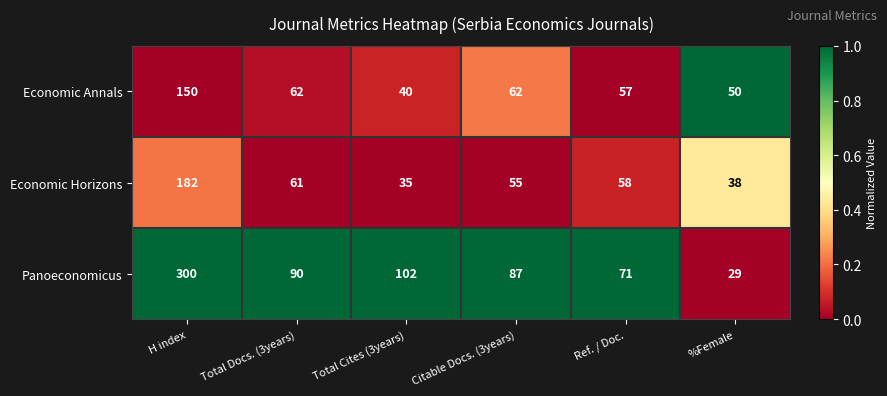

What is the sum of the Economic Horizons values at H index and Ref. / Doc.?

240